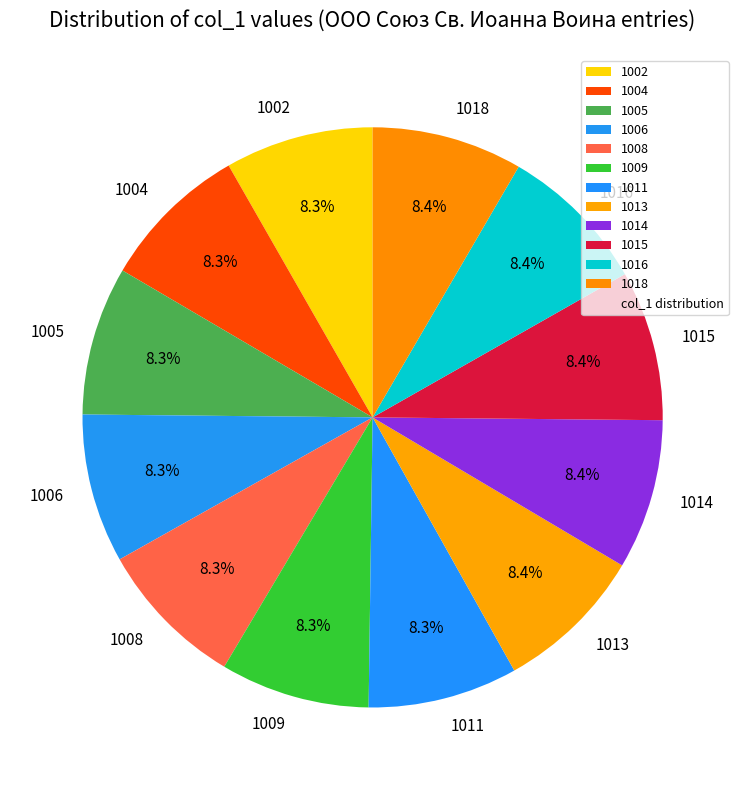

How much of the chart is everything except 1011?

91.7%